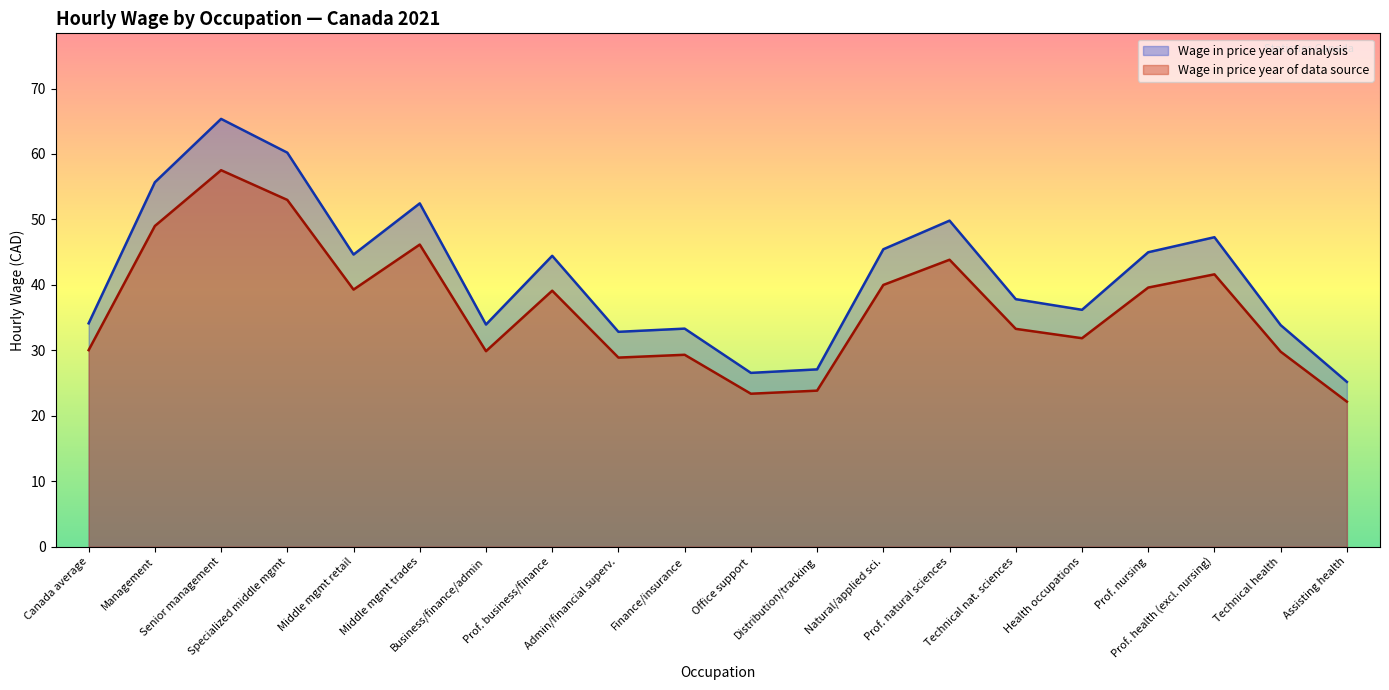

At which category does the chart reach its minimum across all series?

Assisting health